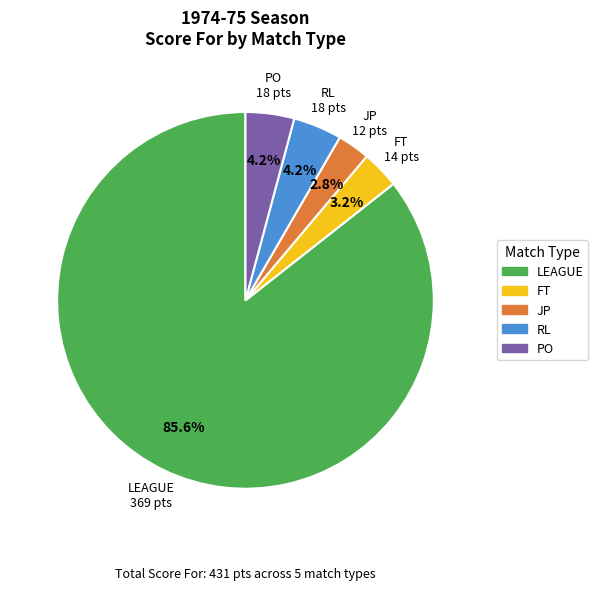

Is there any slice that represents more than half of the pie?

Yes